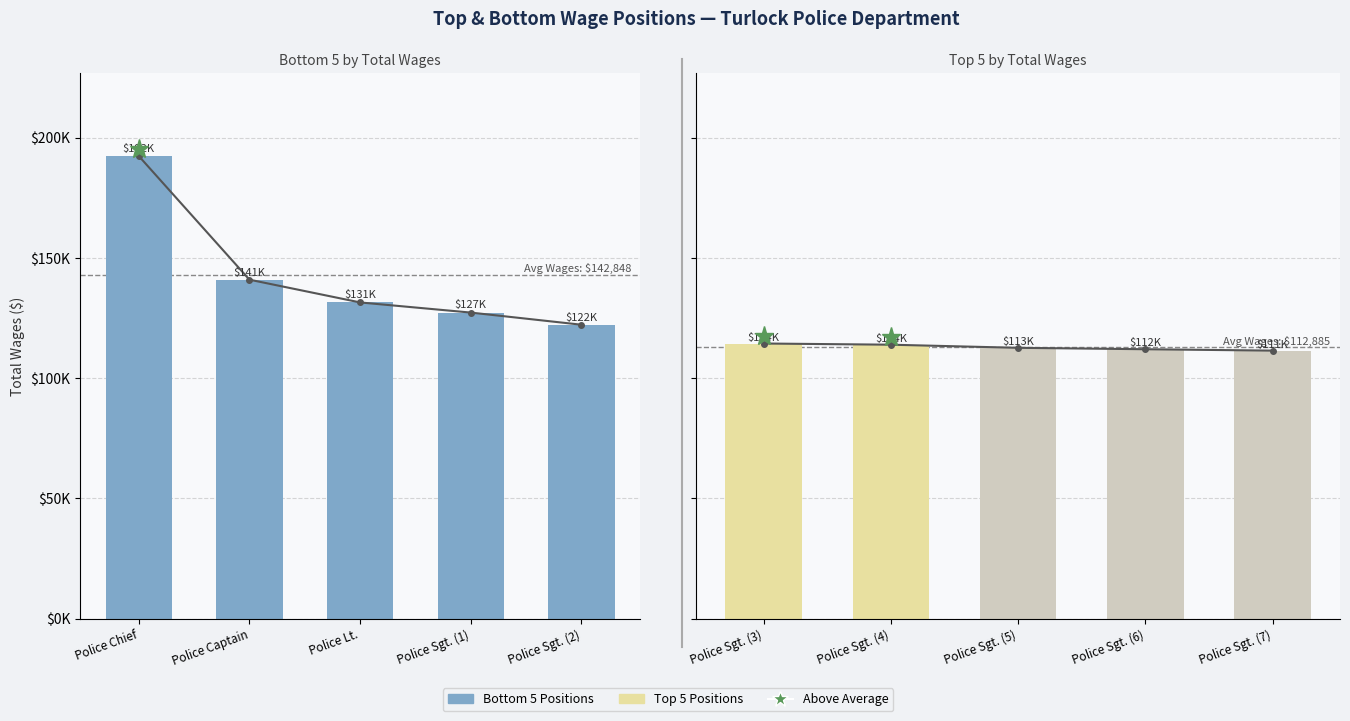

What is the label of the 4th bar from the right?

Police Captain